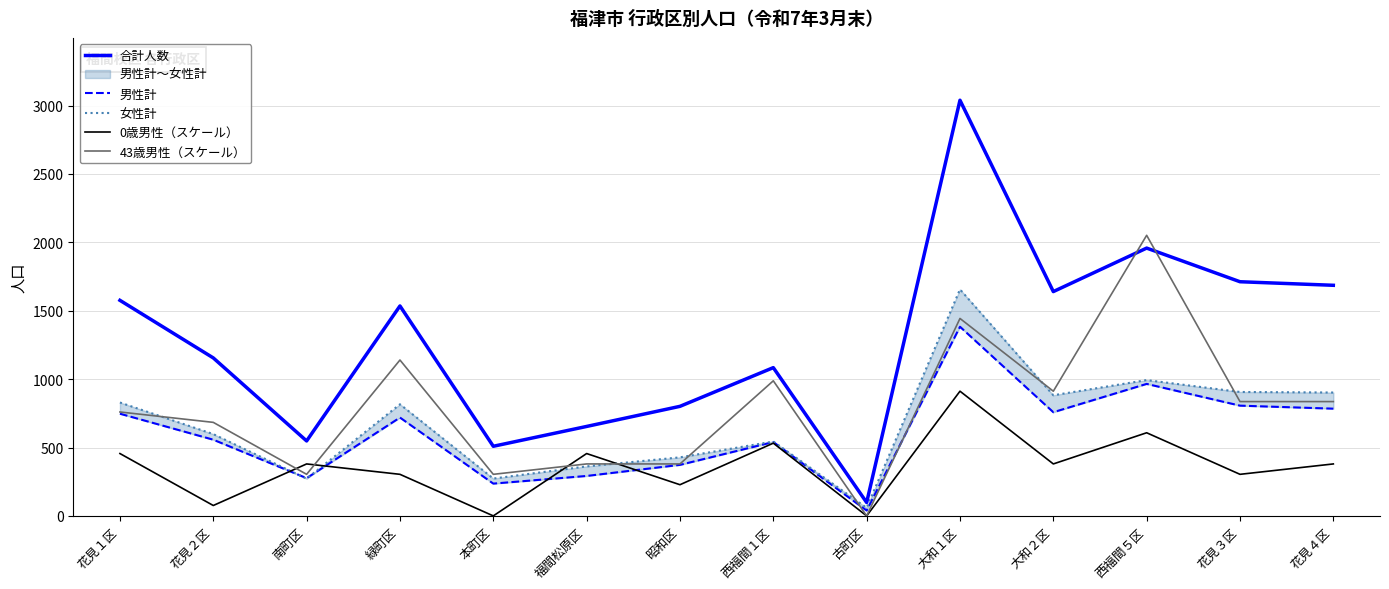

How many lines are shown in the chart?

5